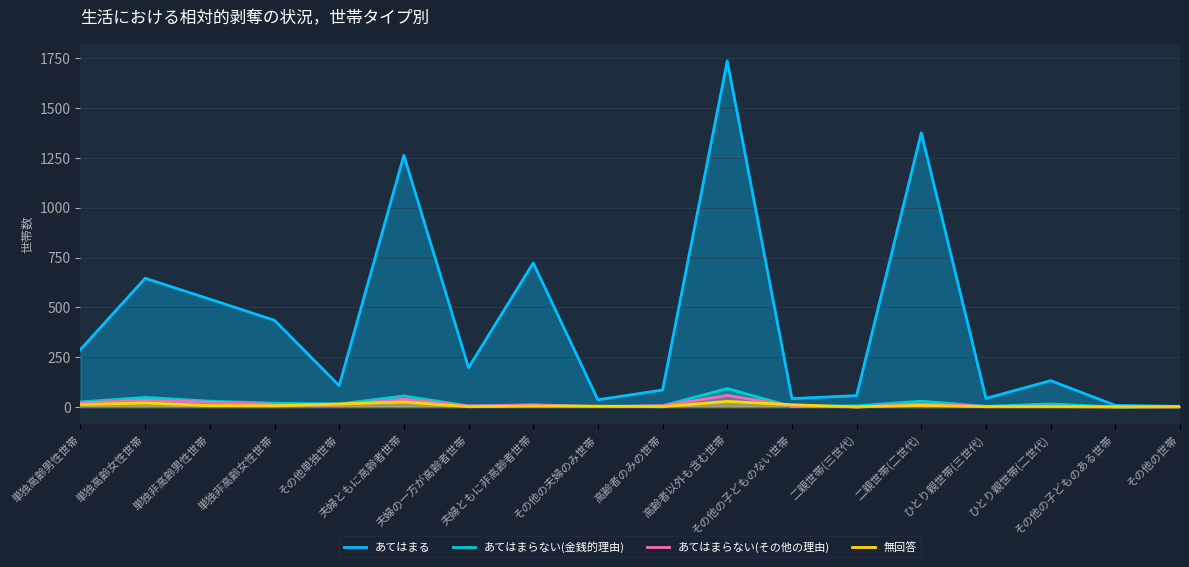

What is the label of the 7th point from the right?

その他の子どものない世帯